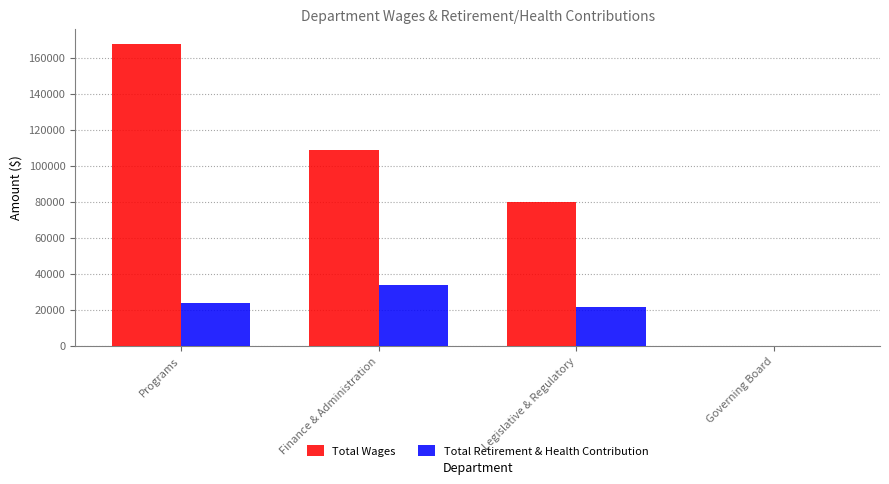

The value of Total Wages at Finance & Administration is 49689. True or false?

False